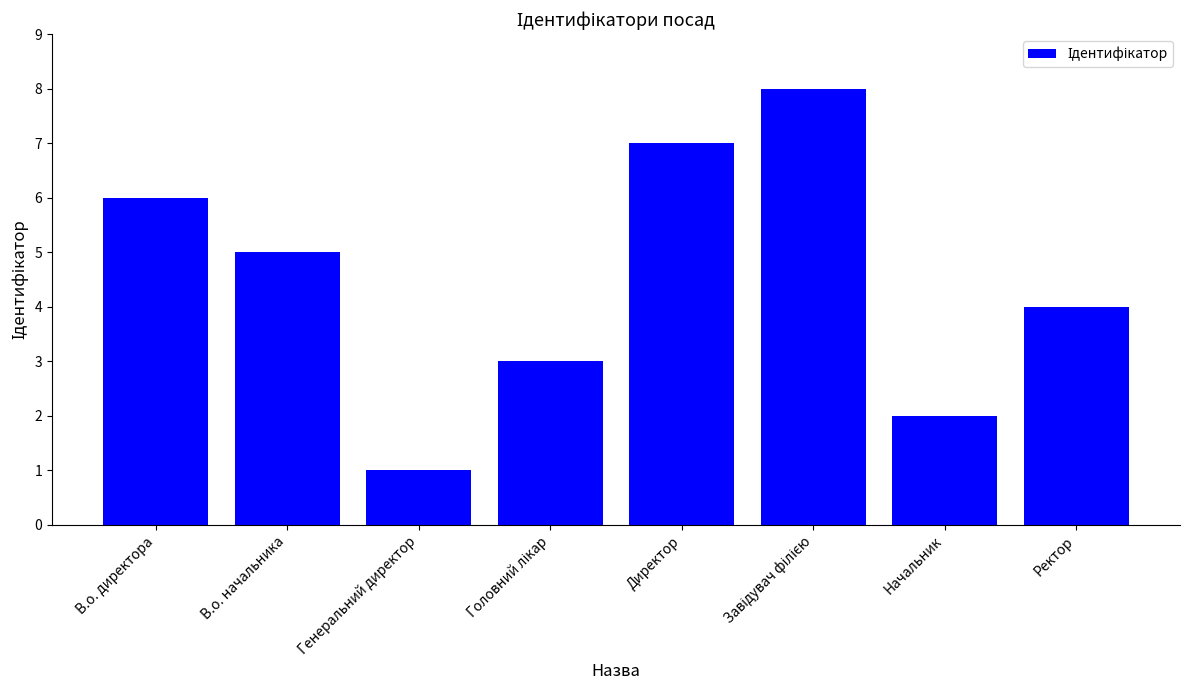

Between Директор and Начальник, which is larger?

Директор